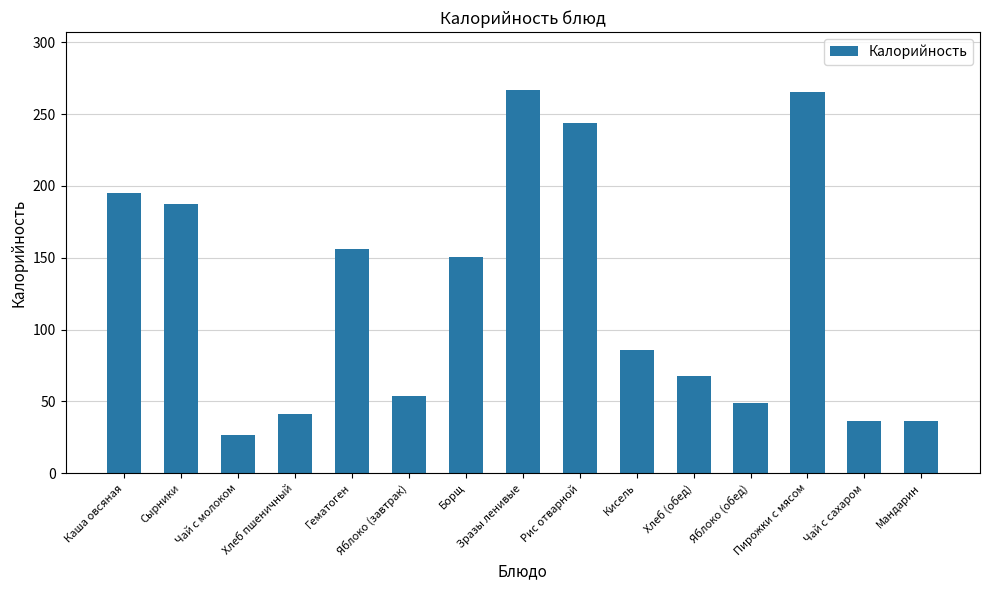

The chart shows a value of 472.5 at Зразы ленивые. True or false?

False